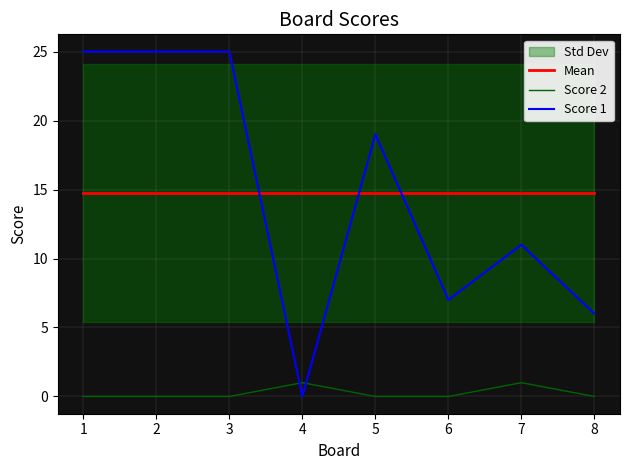

What are all the series names shown in the legend?

Mean, Score 2, Score 1